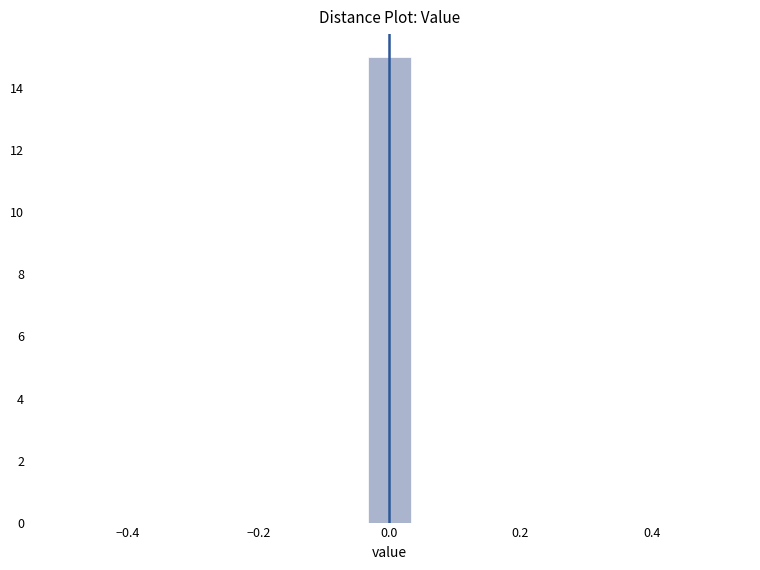

Read against the x-axis, roughly where is the centre of the tallest bar?

0.00